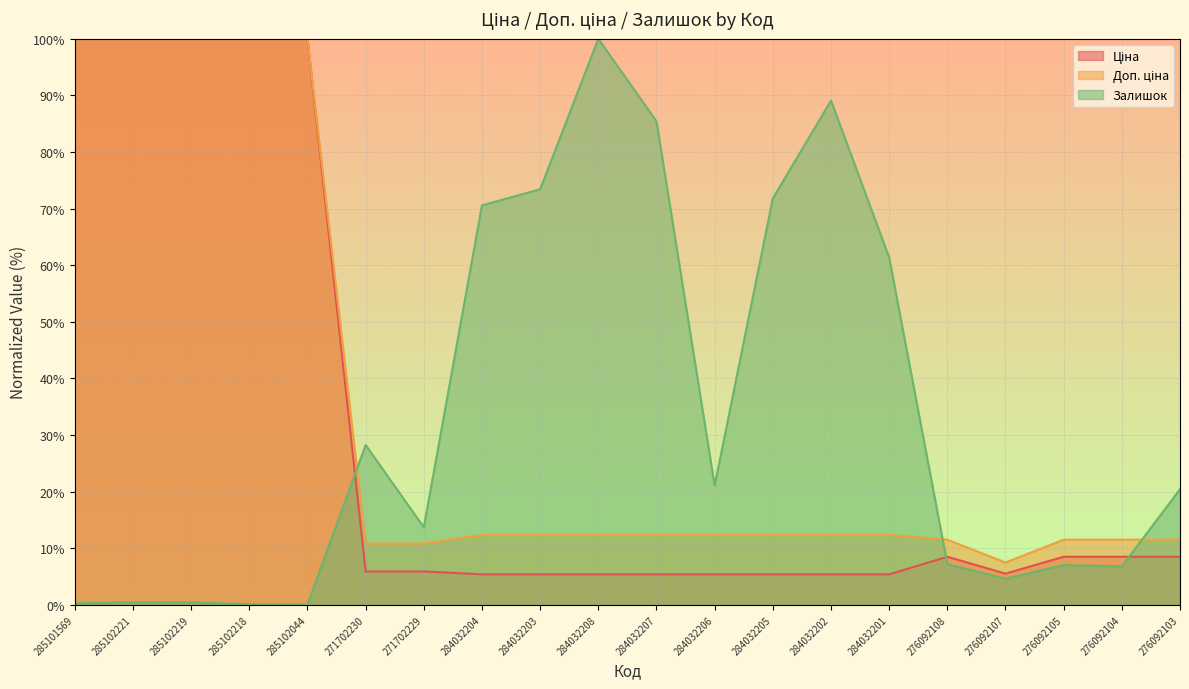

What is the difference between the second highest and second lowest values in the Ціна series?

94.6